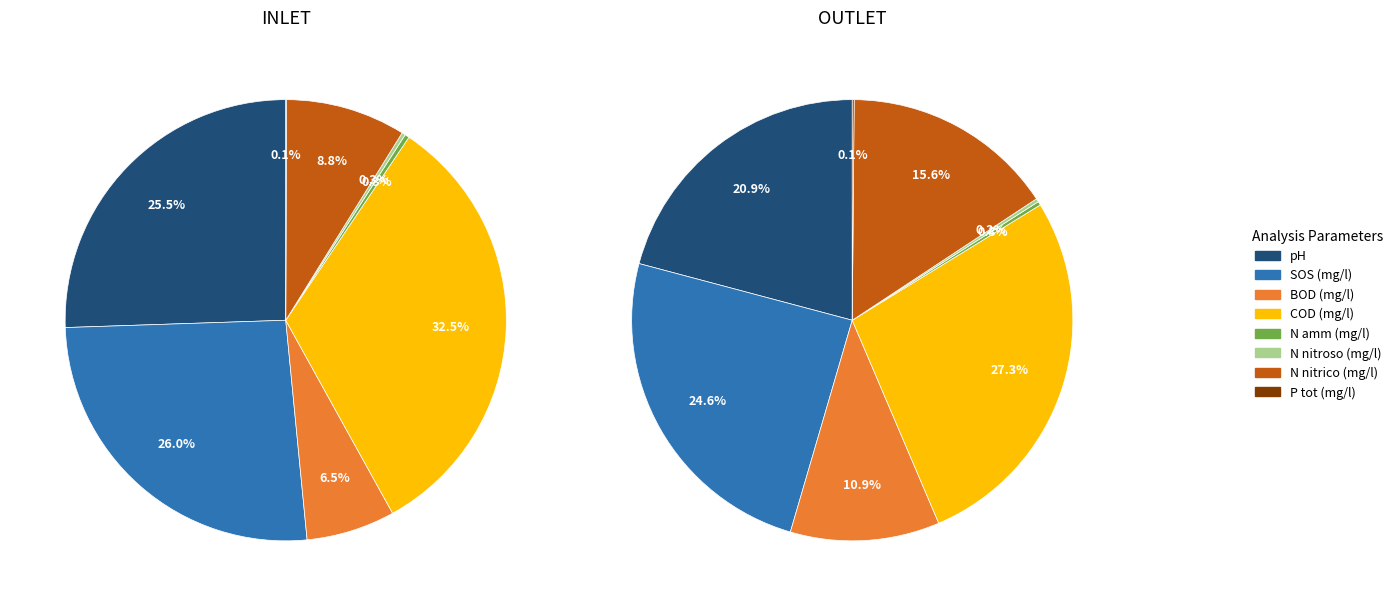

How many segments does this pie chart have?

8